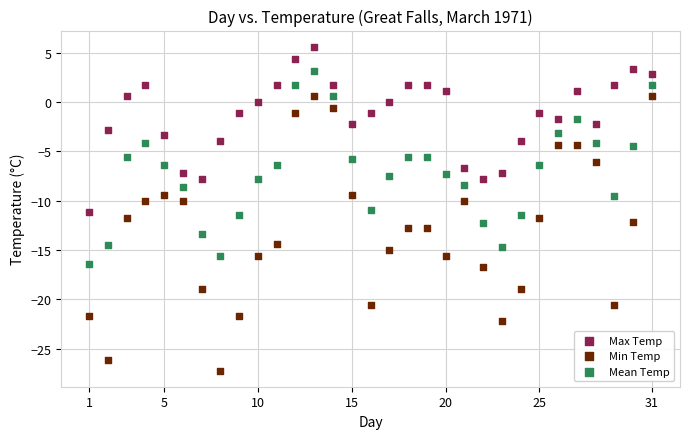

Across all data points, what is the range of Y values (max minus min)?

32.8